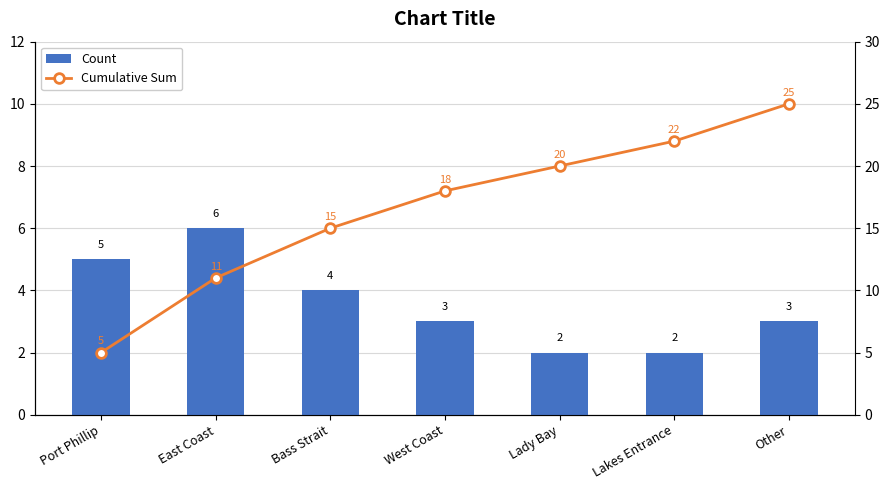

Is the value of Count at Bass Strait greater than the value of Cumulative Sum at Port Phillip?

No